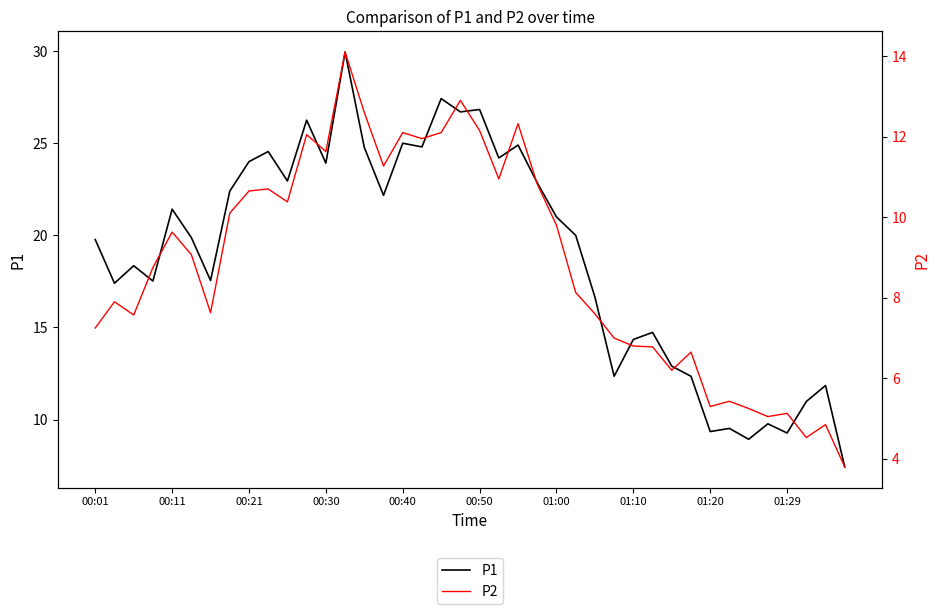

What is the value of the P1 point at the 22nd from the left?

24.2